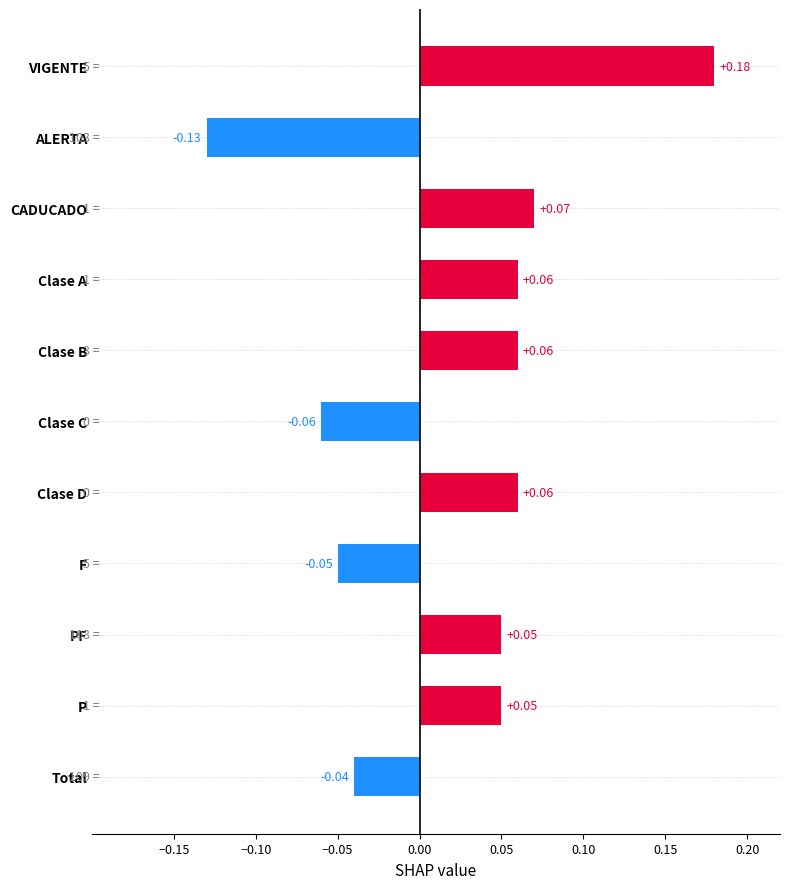

Which category has the lowest value across all series?

ALERTA